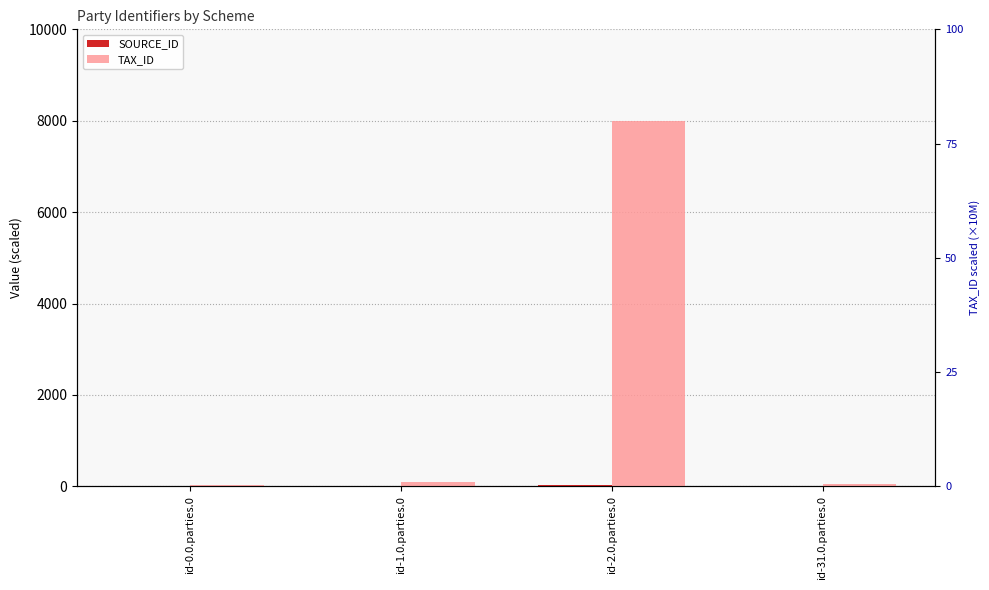

What is the label of the 2nd bar from the left?

id-1.0.parties.0